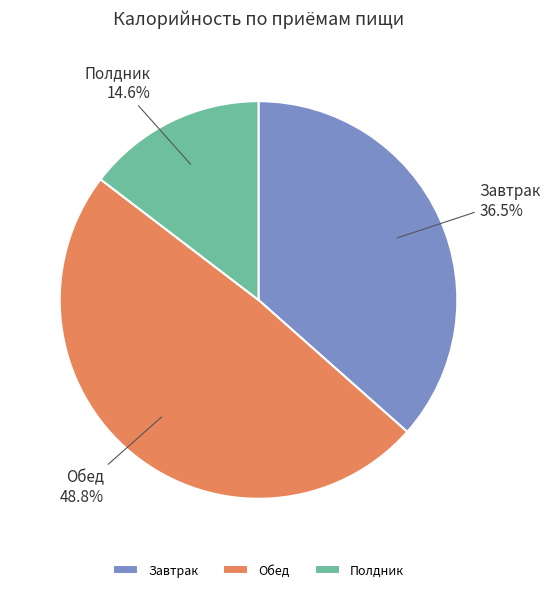

Is there a majority slice in this chart?

No